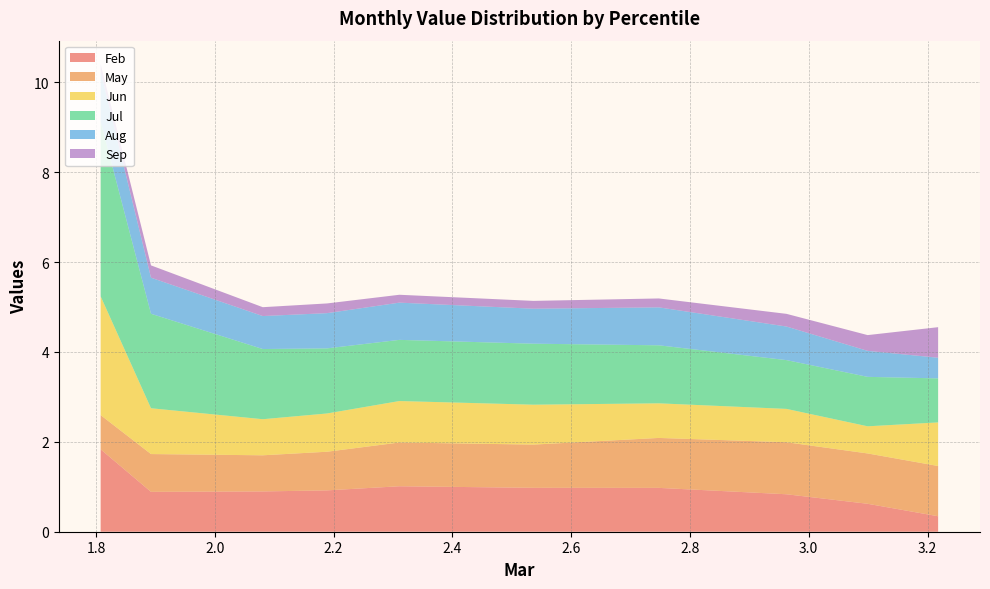

Reading left to right, transcribe all the data shown in this chart.

Feb: 1.8	0.9	0.9	0.9	1.0	1.0	1.0	0.8	0.6	0.3
May: 0.8	0.8	0.8	0.9	1.0	1.0	1.1	1.2	1.1	1.1
Jun: 2.6	1.0	0.8	0.9	0.9	0.9	0.8	0.7	0.6	1.0
Jul: 3.9	2.1	1.6	1.4	1.4	1.4	1.3	1.1	1.1	1.0
Aug: 1.1	0.8	0.7	0.8	0.8	0.8	0.8	0.7	0.6	0.5
Sep: 0.2	0.3	0.2	0.2	0.2	0.2	0.2	0.3	0.4	0.7